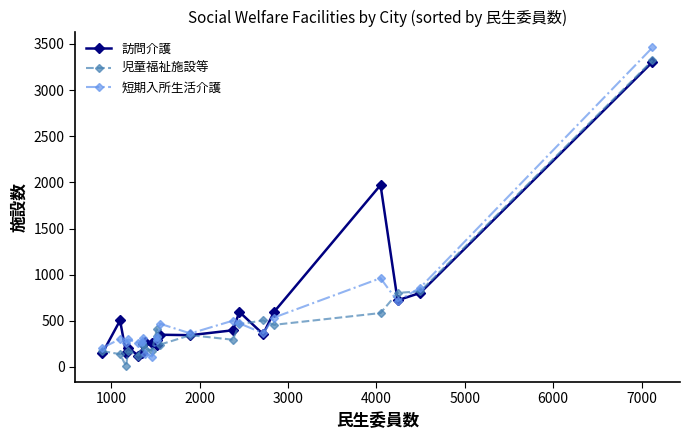

Which series has the widest spread of values?

短期入所生活介護